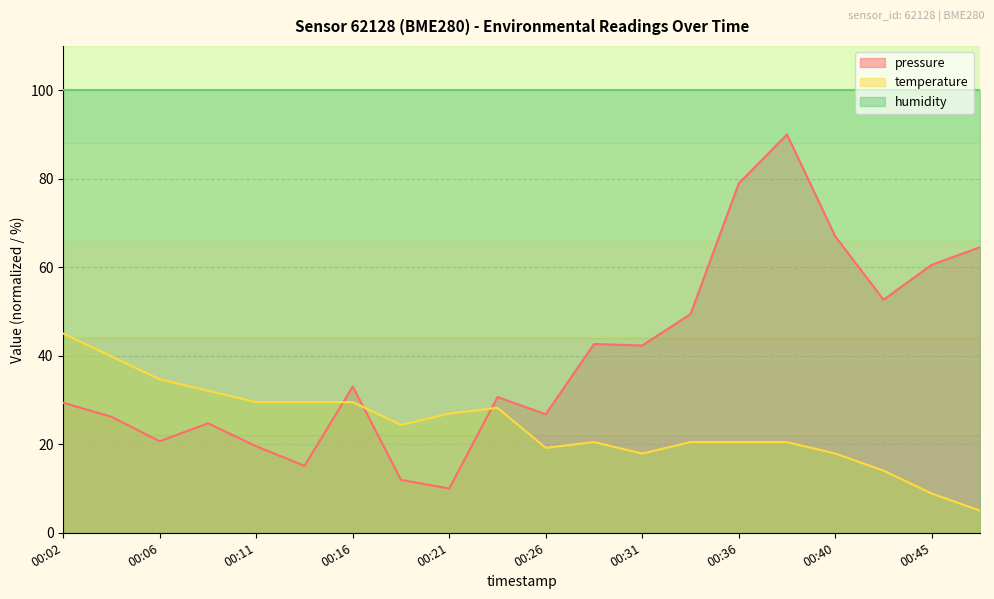

What are all the series names shown in the legend?

pressure, temperature, humidity